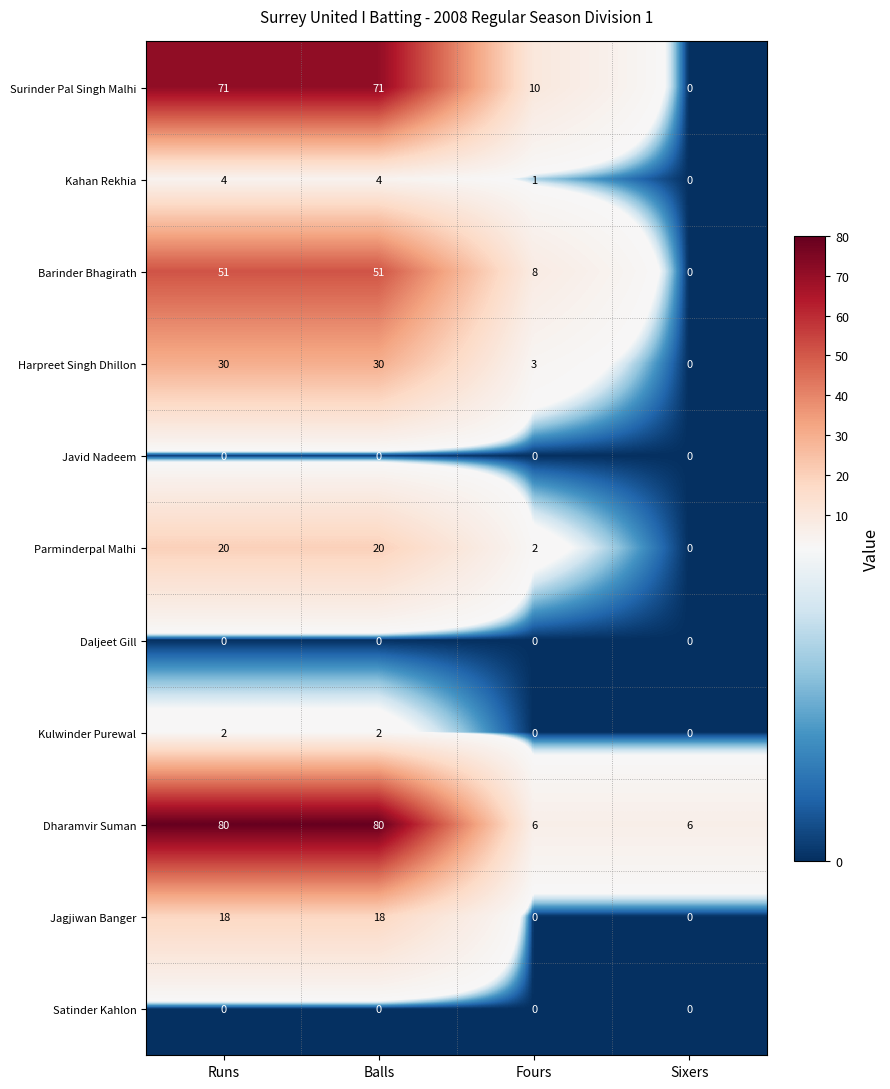

What is the greatest value displayed?

80